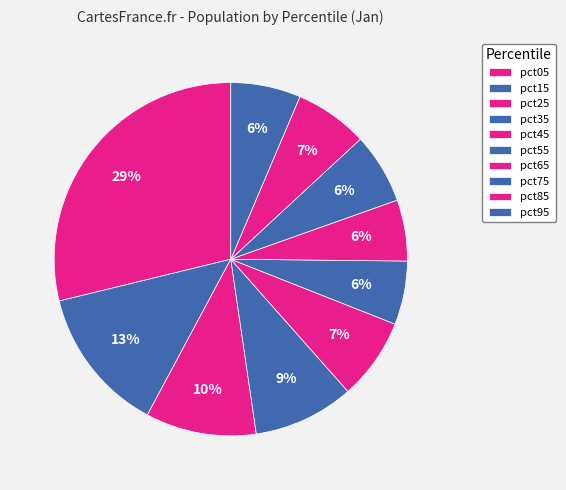

What percentage is the pct45 slice, to the nearest percent?

7%